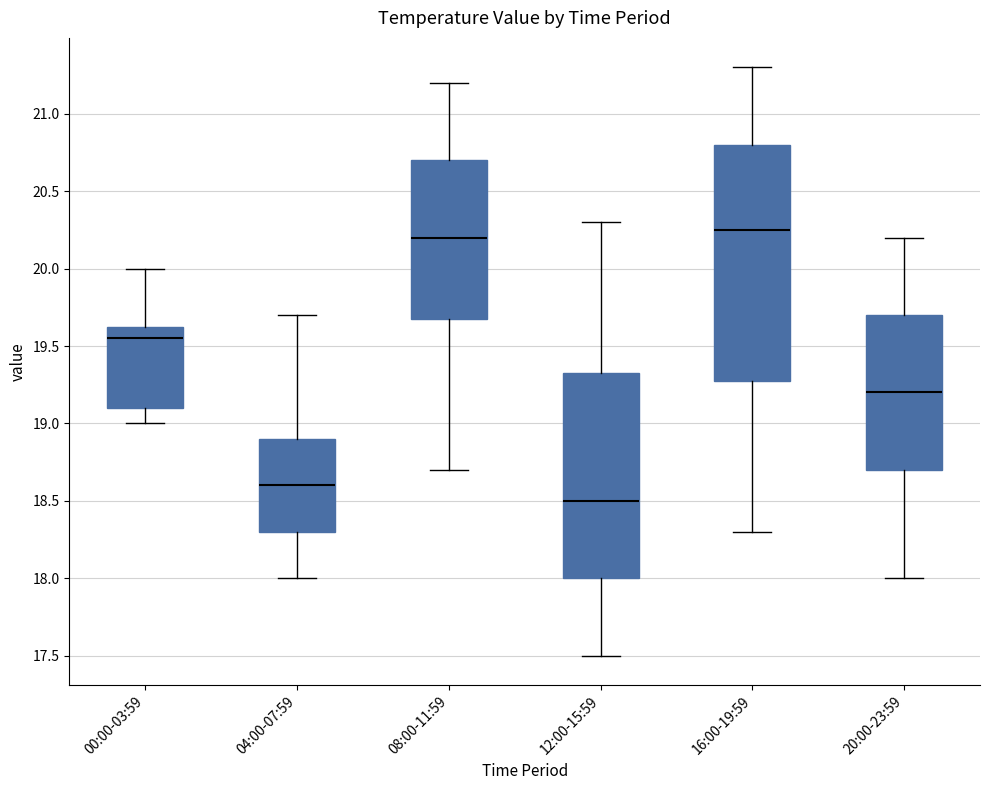

Reading left to right, read every box against the y-axis: the position of its median line, the range the box covers, and the ends of its whiskers. The values are not printed on the chart, so give them approximately, as read against the axis.

00:00-03:59: median 19.55, box 19.10 to 19.65, whiskers 19.00 to 20.00
04:00-07:59: median 18.60, box 18.30 to 18.90, whiskers 18.00 to 19.70
08:00-11:59: median 20.20, box 19.70 to 20.70, whiskers 18.70 to 21.20
12:00-15:59: median 18.50, box 18.00 to 19.35, whiskers 17.50 to 20.30
16:00-19:59: median 20.25, box 19.30 to 20.80, whiskers 18.30 to 21.30
20:00-23:59: median 19.20, box 18.70 to 19.70, whiskers 18.00 to 20.20